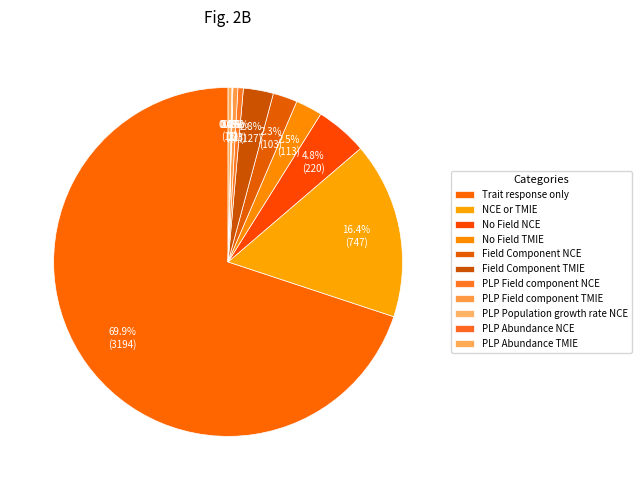

Rank the categories by value from lowest to highest.

PLP Population growth rate NCE, PLP Abundance NCE, PLP Abundance TMIE, PLP Field component TMIE, PLP Field component NCE, Field Component NCE, No Field TMIE, Field Component TMIE, No Field NCE, NCE or TMIE, Trait response only